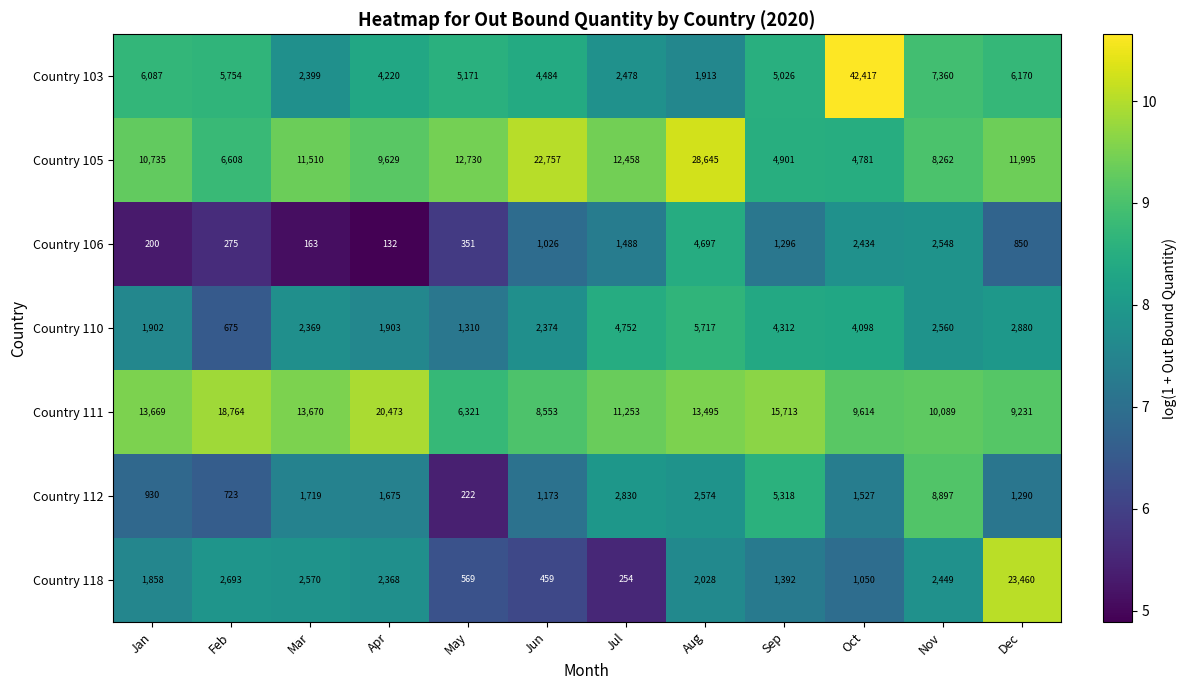

List the series in order of their peak value, highest first.

Country 103, Country 105, Country 118, Country 111, Country 112, Country 110, Country 106